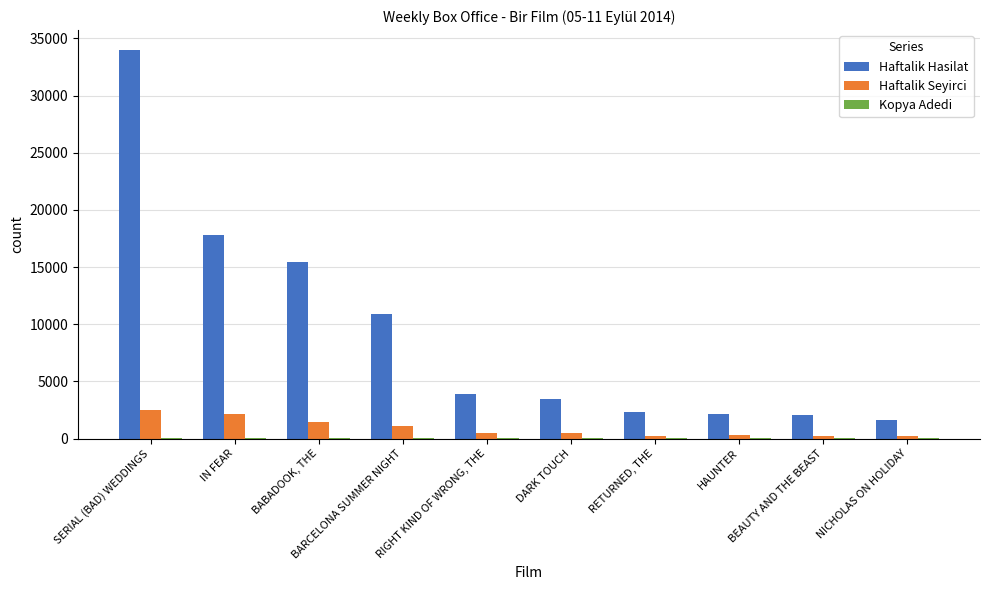

What is the sum of all Haftalik Hasilat values?

93574.2